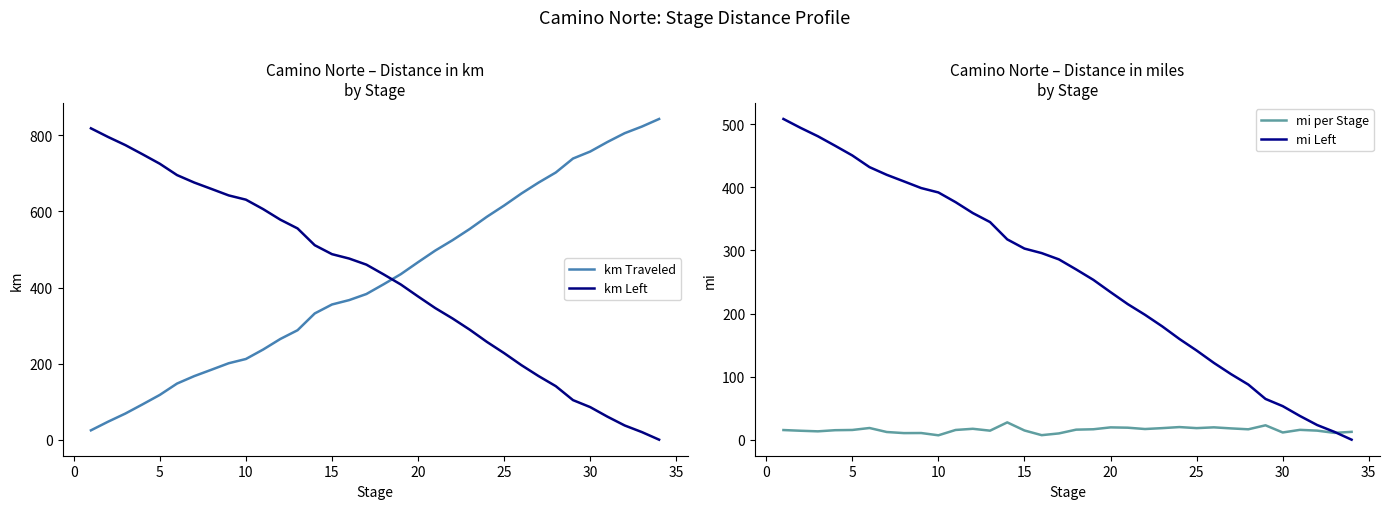

What is the value of the km Traveled point at the 33rd from the left?

823.0